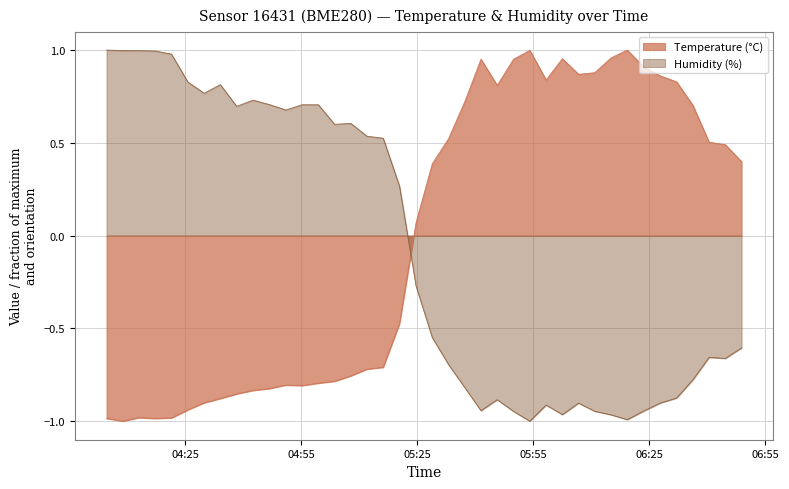

How many intersections are there between Humidity (%) and Temperature (°C)?

1